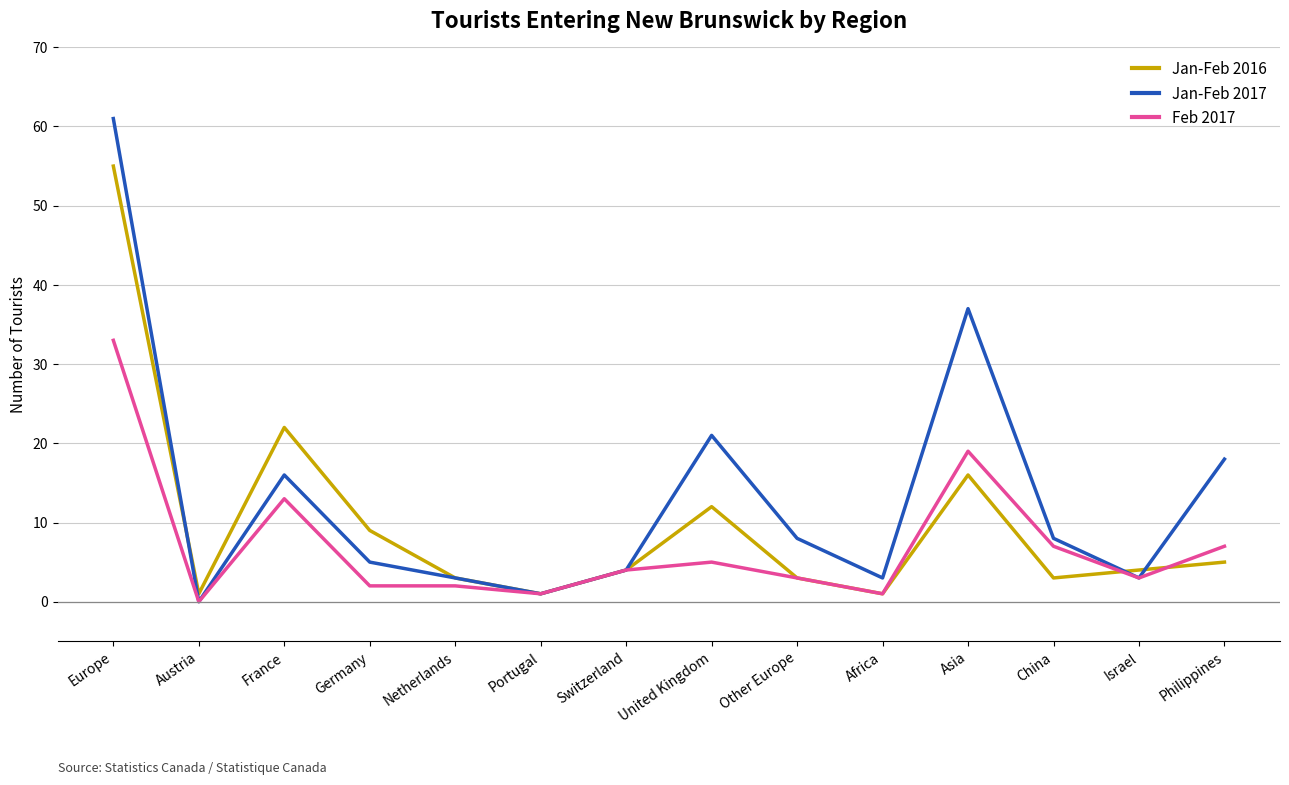

What position from the right is Germany?

11